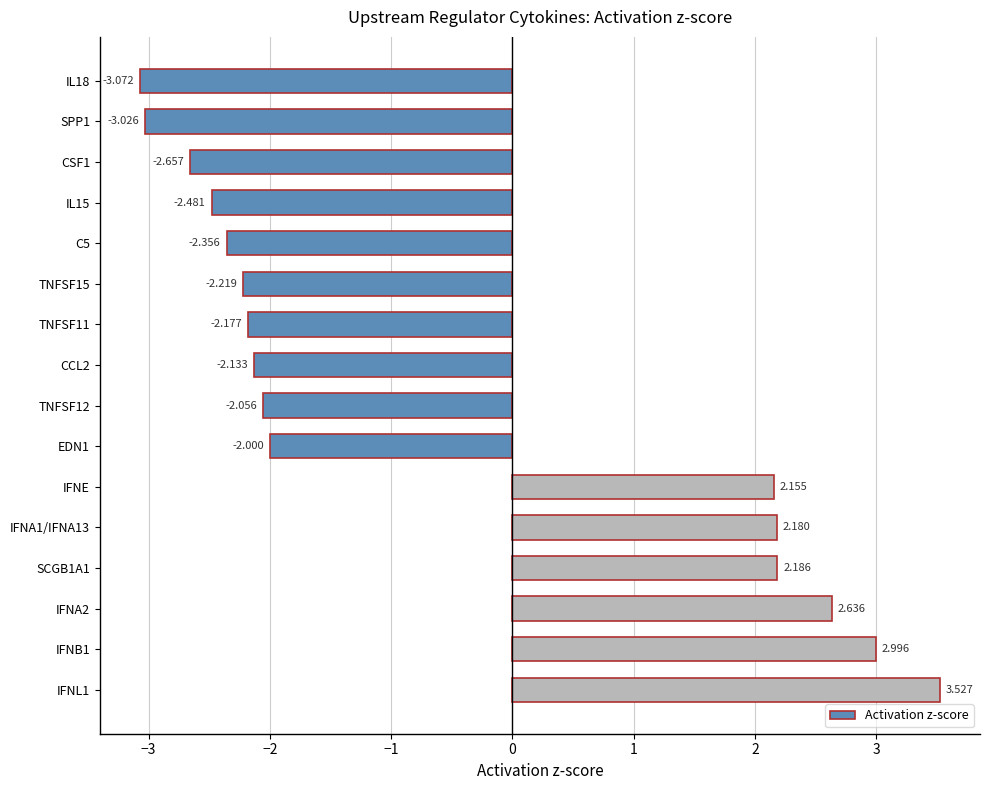

What is the greatest value displayed?

3.5